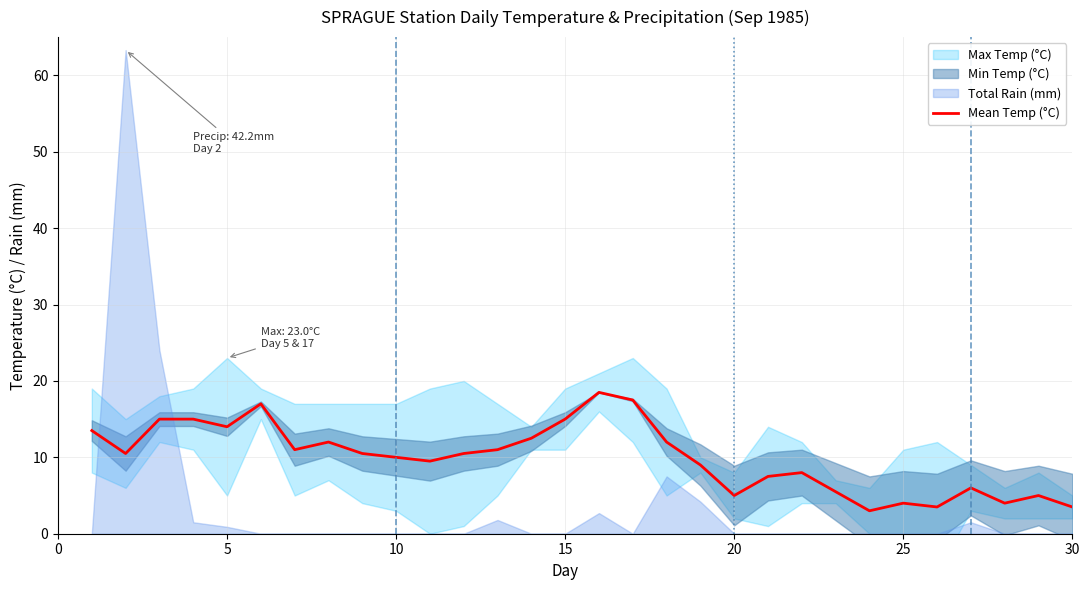

What is the highest value of the Mean Temp (°C) series?

18.5